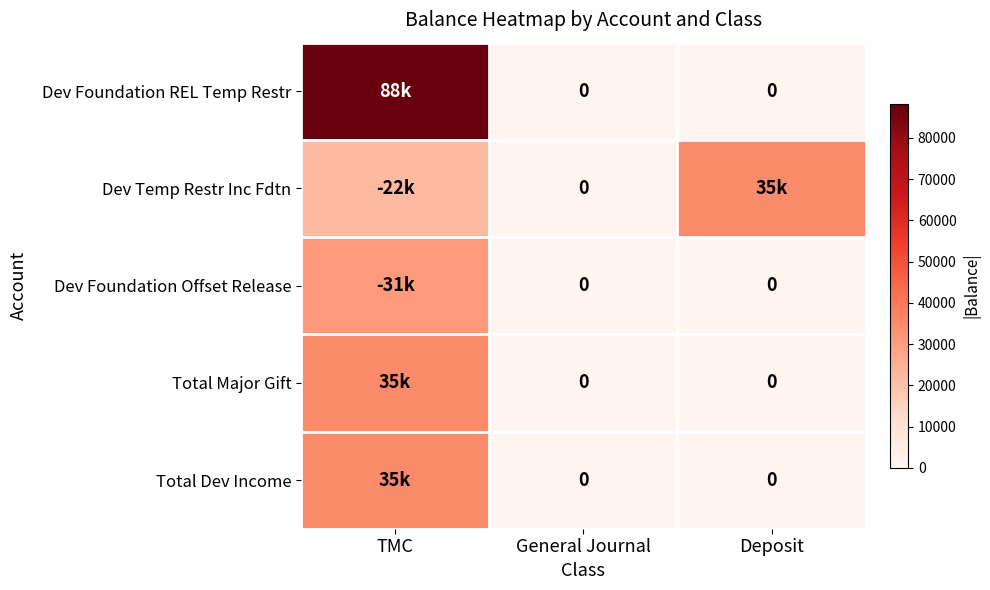

Which category has the highest value in the Dev Temp Restr Inc Fdtn series?

Deposit